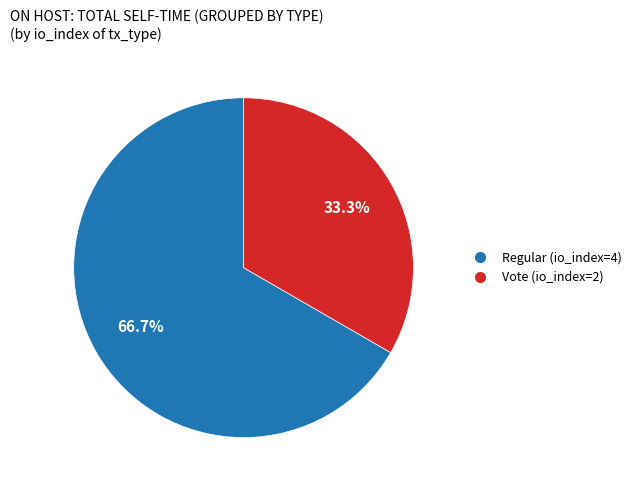

Rank the categories by value from highest to lowest.

Regular (io_index=4), Vote (io_index=2)